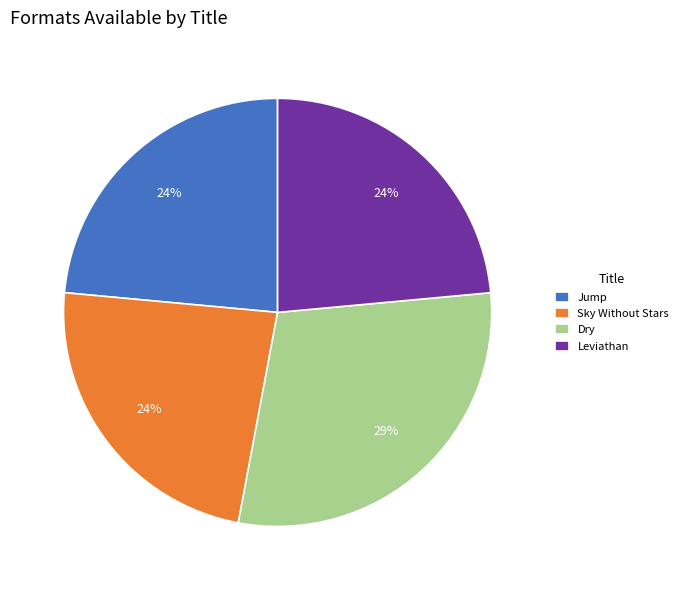

True or false: Dry accounts for 29% of the total.

True